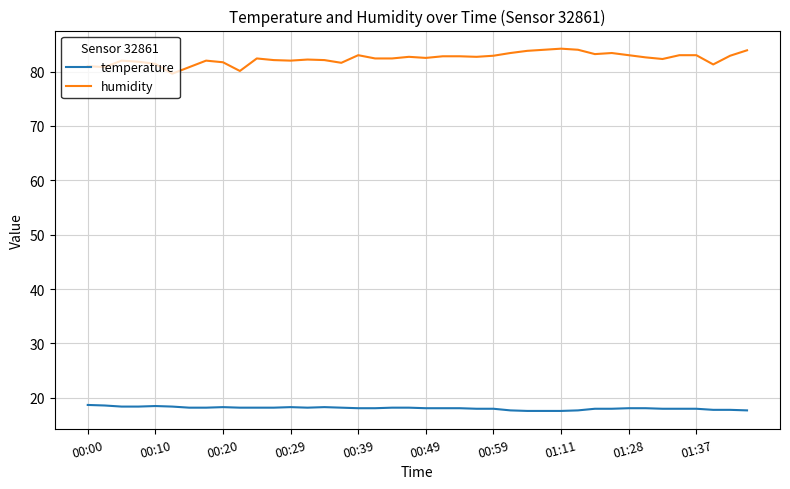

True or false: temperature and humidity cross at least once.

False